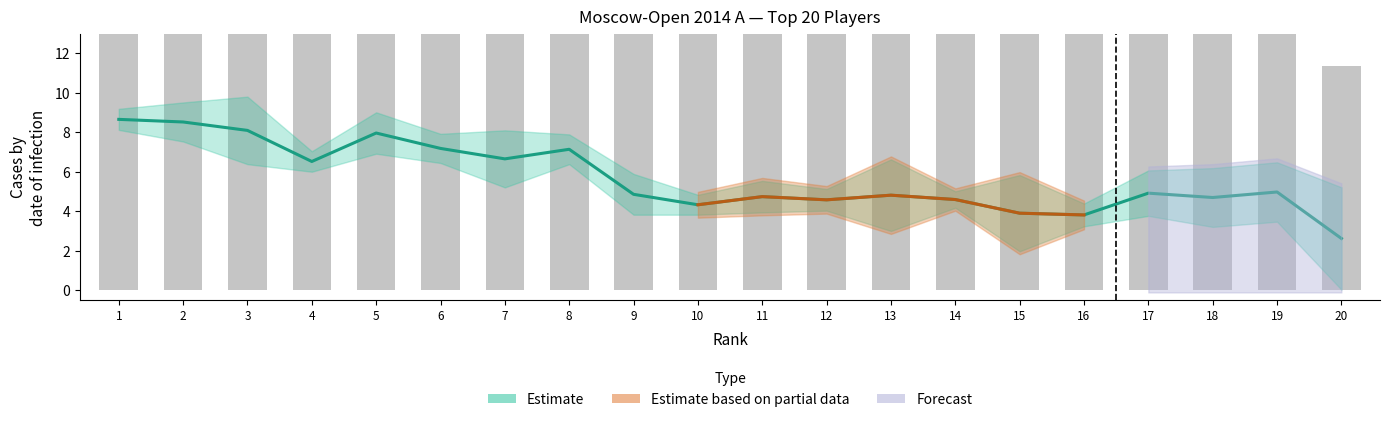

True or false: the data shows 9.4 at 4.

False